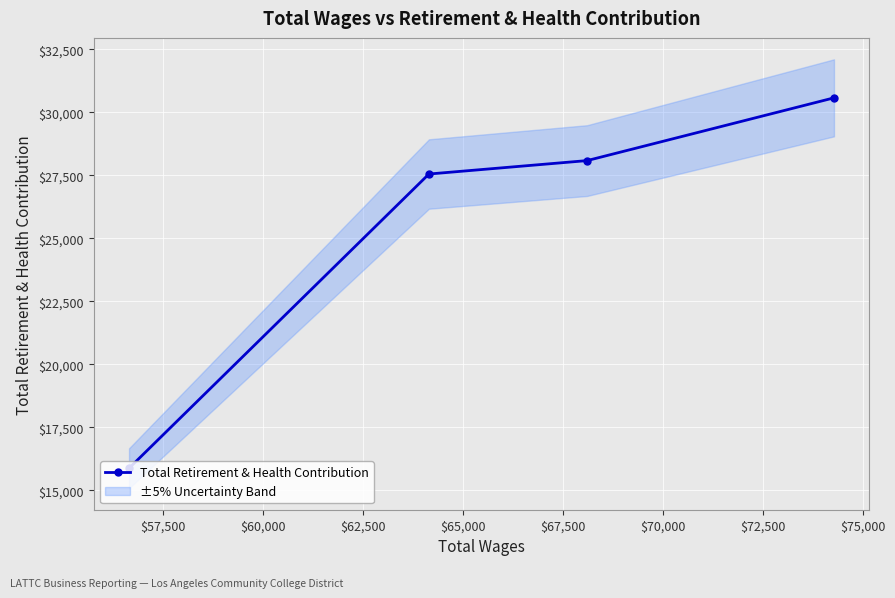

How many lines are shown in the chart?

1